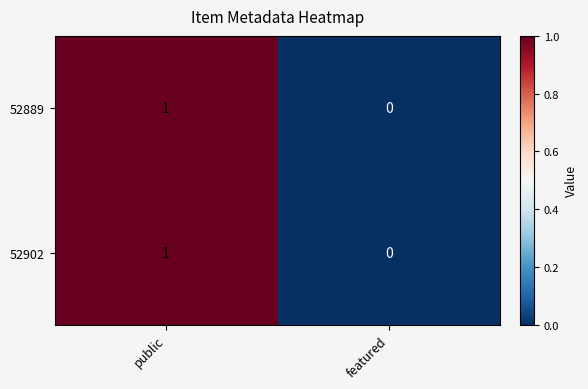

At which label is 52889 closest to 0?

featured